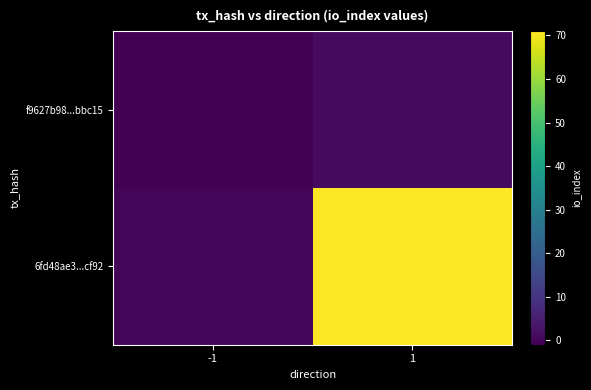

Which series has the largest total across all categories?

6fd48ae3...cf92